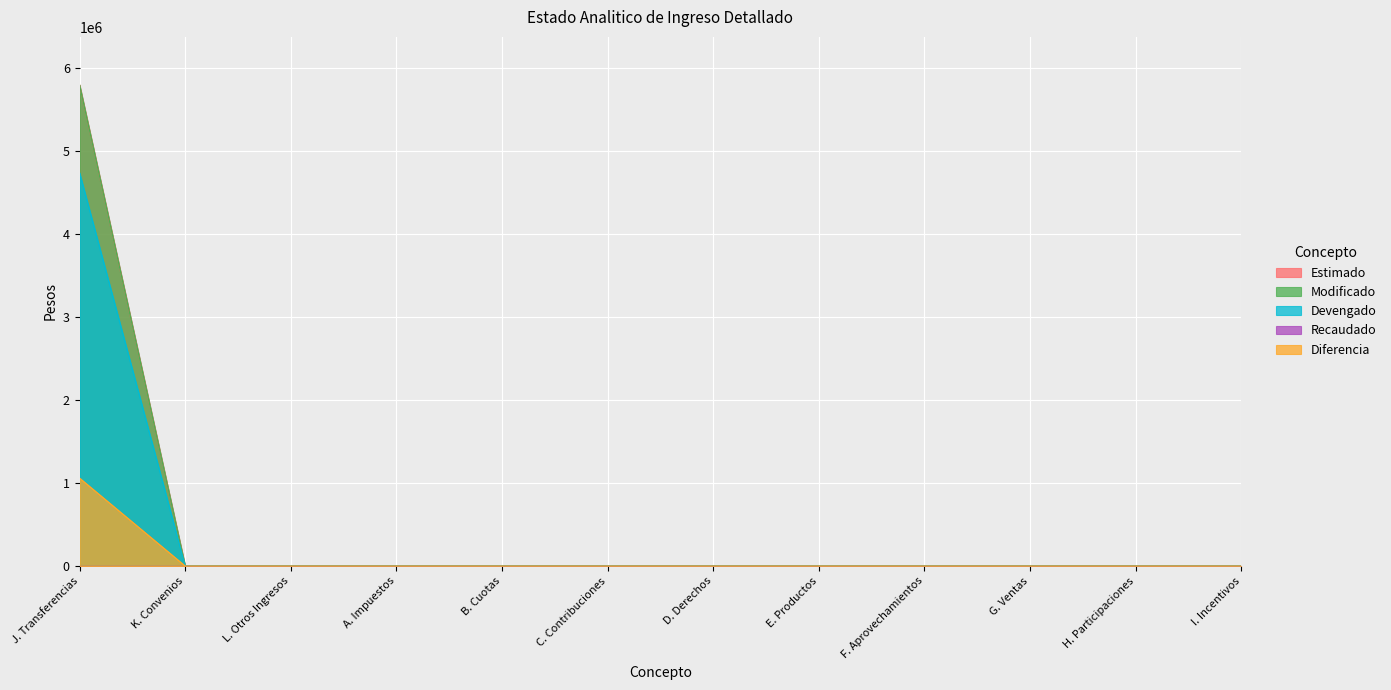

What position from the right is J. Transferencias?

12